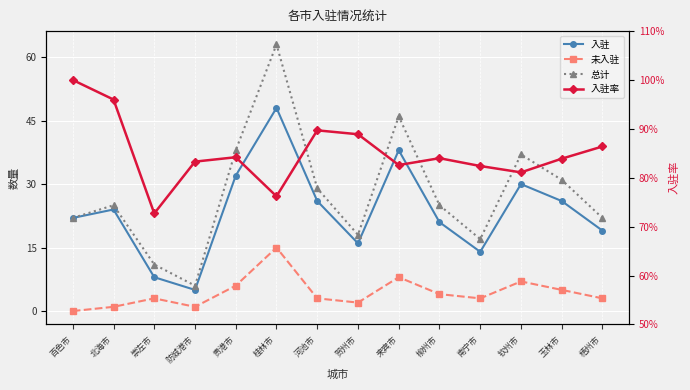

Is it true that 入驻率 equals 0.8 at 贵港市?

True